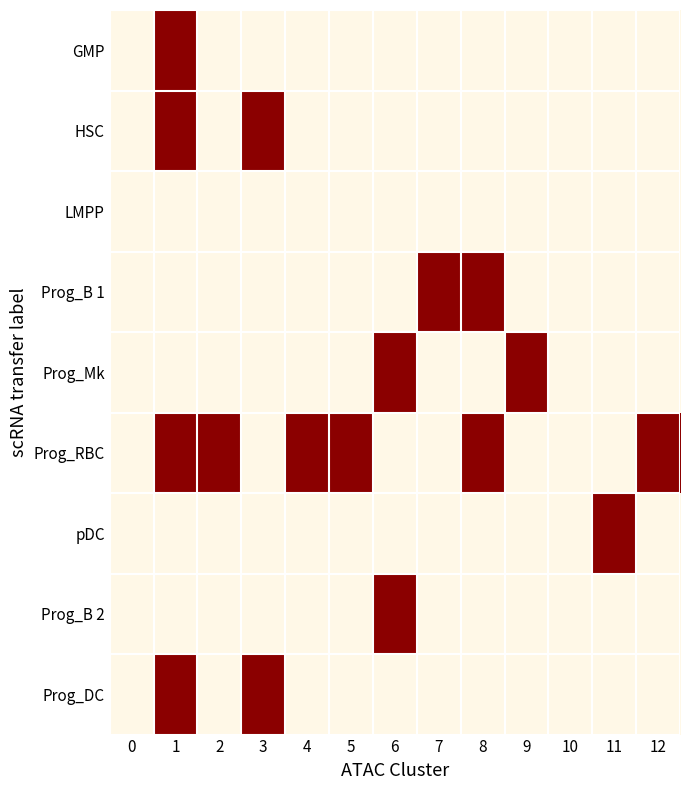

Reading left to right, what are all the values shown in this chart?

GMP: 0=0	1=1	2=0	3=0	4=0	5=0	6=0	7=0	8=0	9=0	10=0	11=0	12=0
HSC: 0=0	1=1	2=0	3=1	4=0	5=0	6=0	7=0	8=0	9=0	10=0	11=0	12=0
LMPP: 0=0	1=0	2=0	3=0	4=0	5=0	6=0	7=0	8=0	9=0	10=0	11=0	12=0
Prog_B 1: 0=0	1=0	2=0	3=0	4=0	5=0	6=0	7=1	8=1	9=0	10=0	11=0	12=0
Prog_Mk: 0=0	1=0	2=0	3=0	4=0	5=0	6=1	7=0	8=0	9=1	10=0	11=0	12=0
Prog_RBC: 0=0	1=1	2=1	3=0	4=1	5=1	6=0	7=0	8=1	9=0	10=0	11=0	12=1
pDC: 0=0	1=0	2=0	3=0	4=0	5=0	6=0	7=0	8=0	9=0	10=0	11=1	12=0
Prog_B 2: 0=0	1=0	2=0	3=0	4=0	5=0	6=1	7=0	8=0	9=0	10=0	11=0	12=0
Prog_DC: 0=0	1=1	2=0	3=1	4=0	5=0	6=0	7=0	8=0	9=0	10=0	11=0	12=0